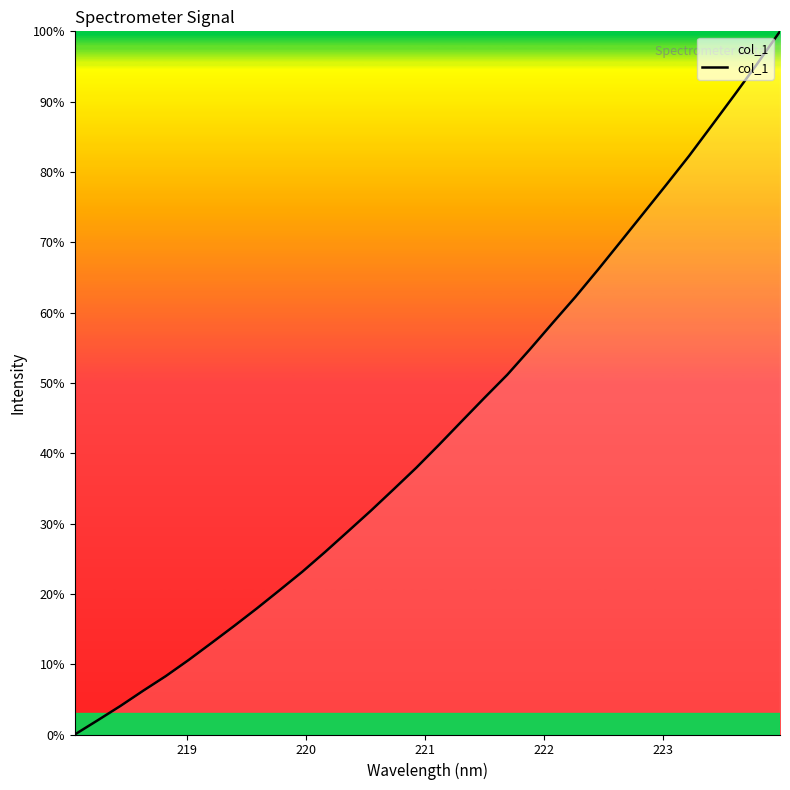

What is the difference between the maximum and minimum values?

100.0